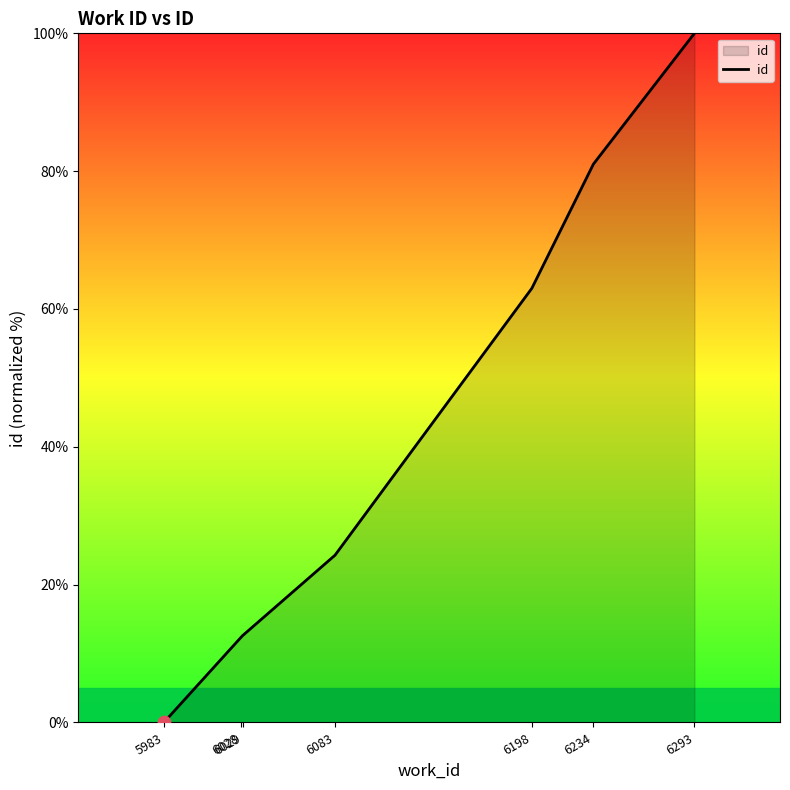

What is the change in value from 5983 to 6029?

+12.6